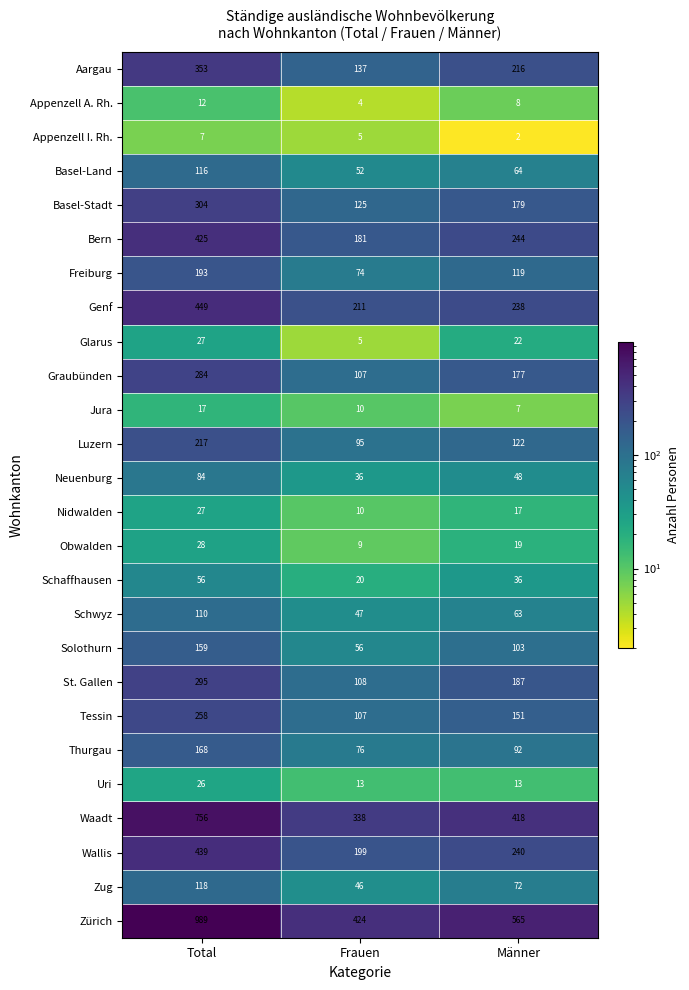

How many Neuenburg values are between 36 and 84?

3